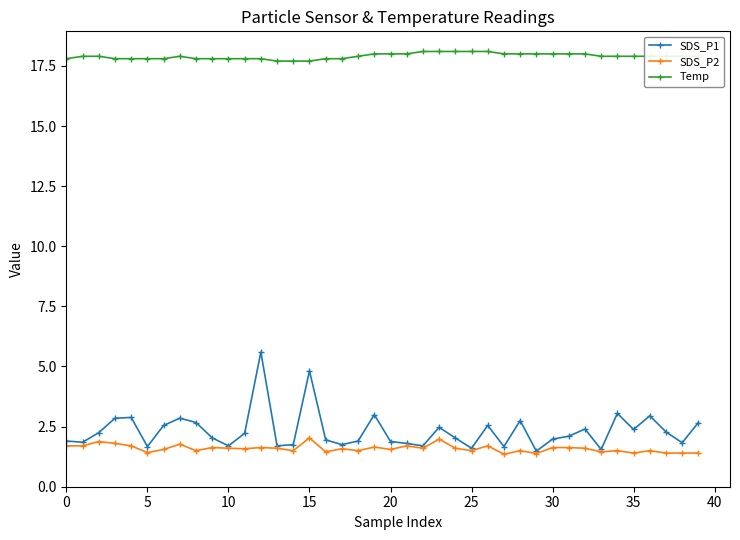

True or false: SDS_P1 and Temp cross at least once.

False